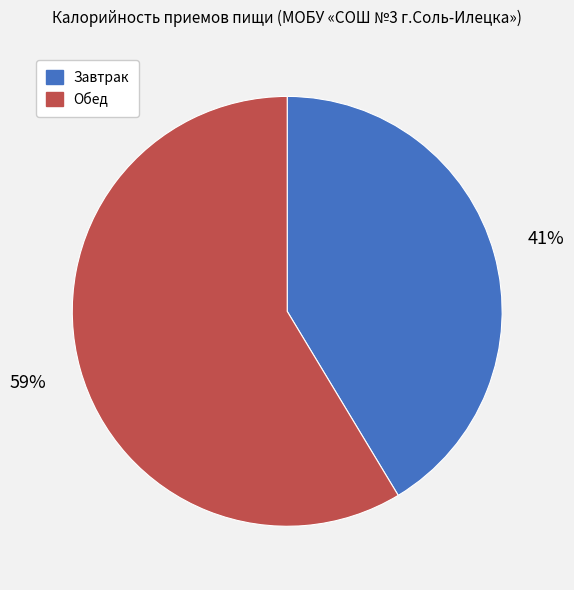

Combined, do Завтрак and Обед account for over 50%?

Yes